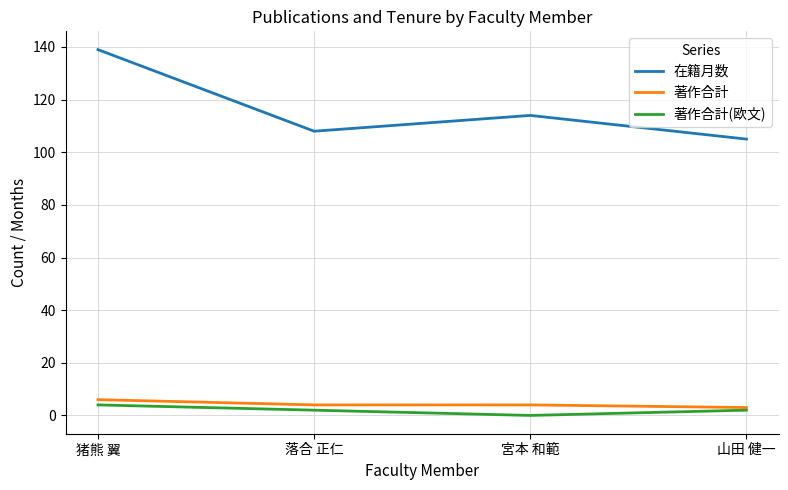

Read the 著作合計(欧文) value at 猪熊 翼.

4